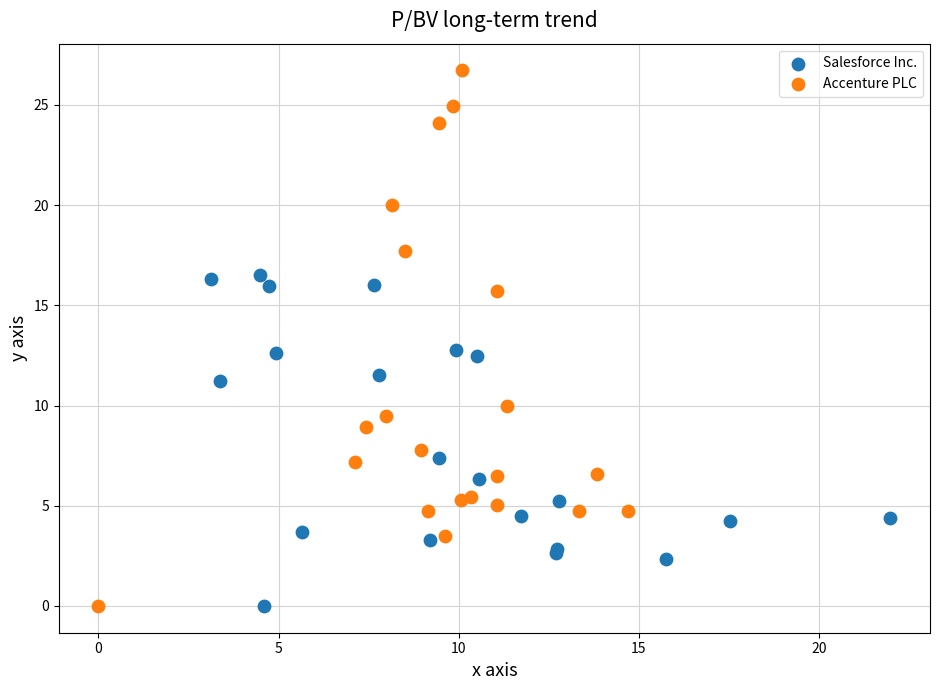

Which series reaches the maximum Y coordinate?

Accenture PLC